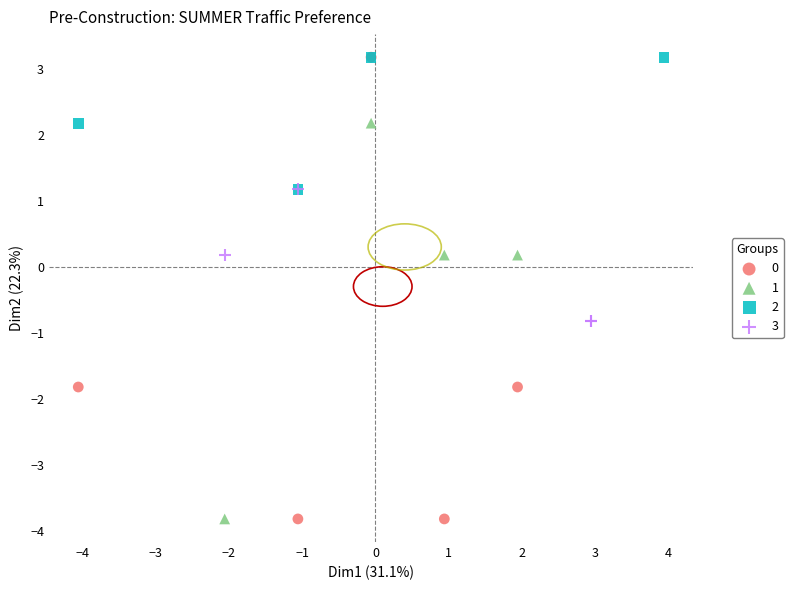

What are all the series names shown in the legend?

0, 1, 2, 3